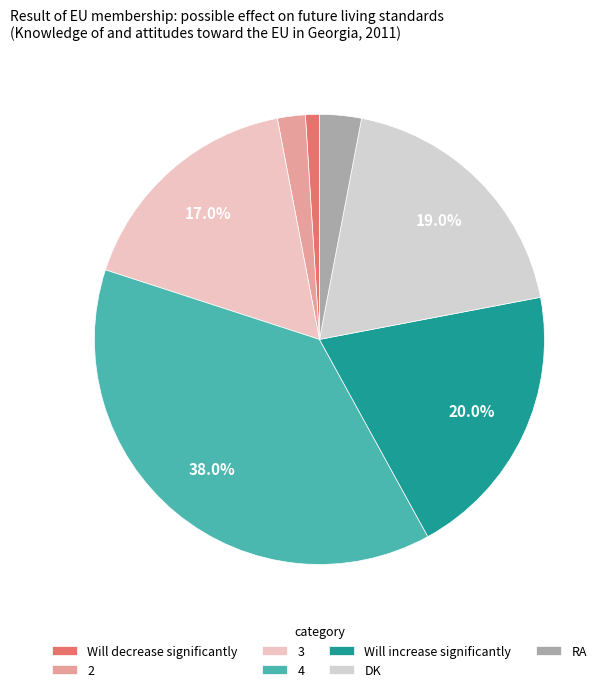

How many segments does this pie chart have?

7